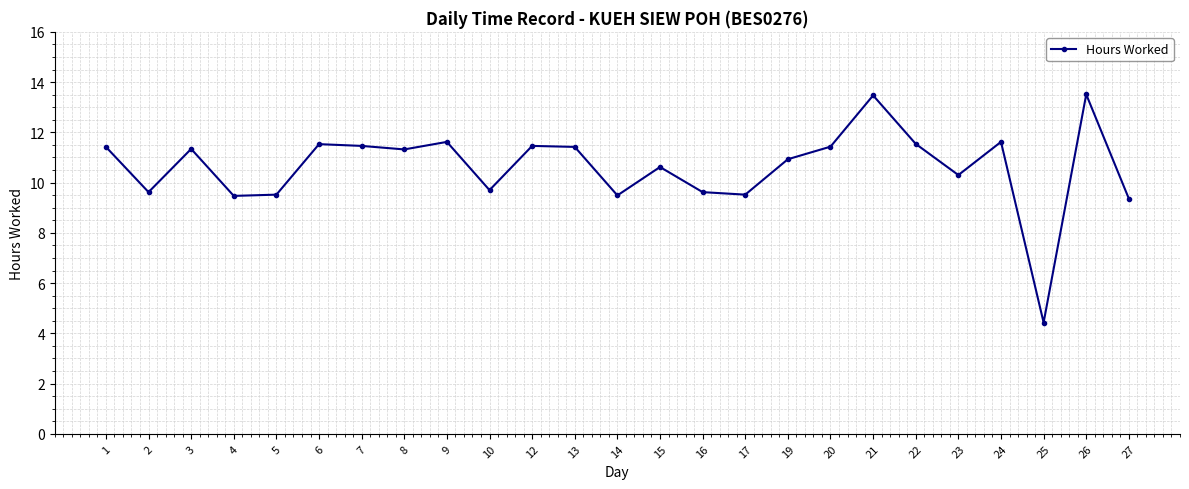

What is the sum of all values?

265.7